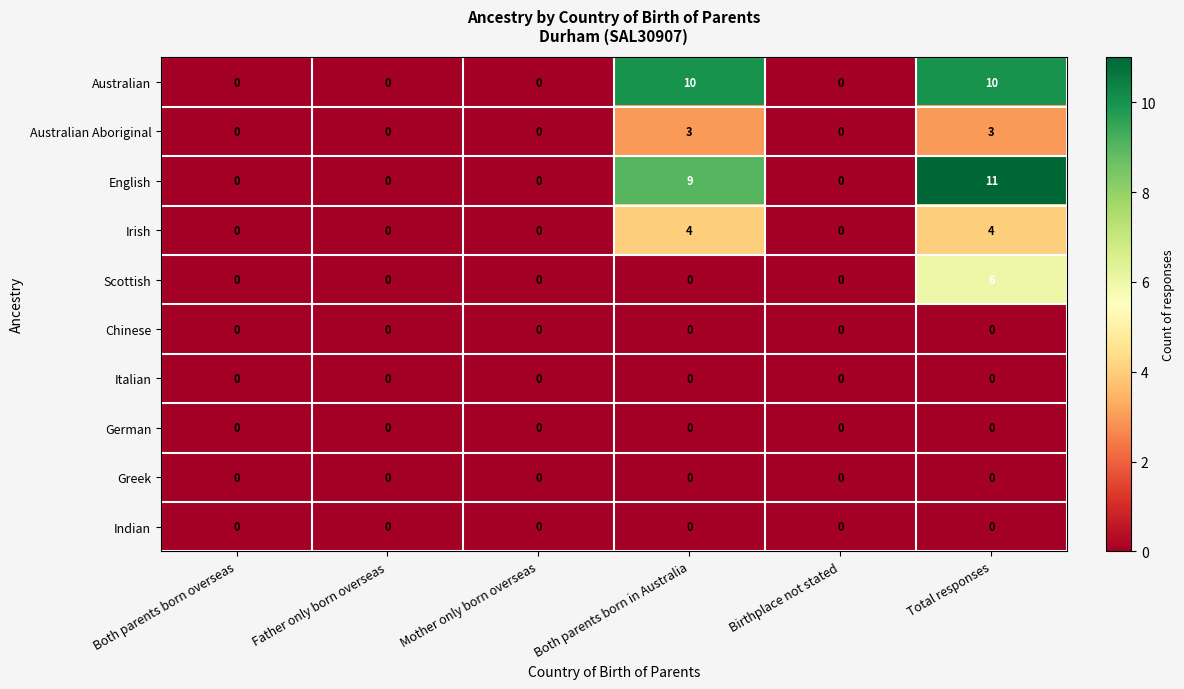

Is it true that Scottish equals 4 at Both parents born overseas?

False